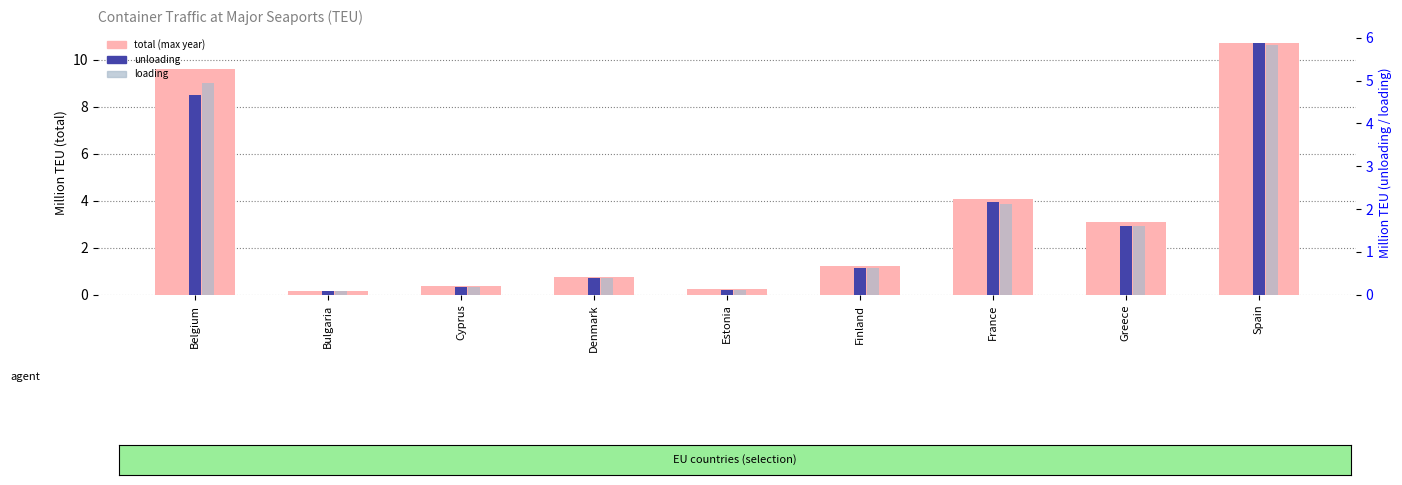

Reading left to right, extract all data points from this chart.

total (max year): Belgium=9.6	Bulgaria=0.2	Cyprus=0.4	Denmark=0.8	Estonia=0.2	Finland=1.2	France=4.1	Greece=3.1	Spain=10.7
unloading: Belgium=4.7	Bulgaria=0.1	Cyprus=0.2	Denmark=0.4	Estonia=0.1	Finland=0.6	France=2.2	Greece=1.6	Spain=5.9
loading: Belgium=4.9	Bulgaria=0.1	Cyprus=0.2	Denmark=0.4	Estonia=0.1	Finland=0.6	France=2.1	Greece=1.6	Spain=5.8